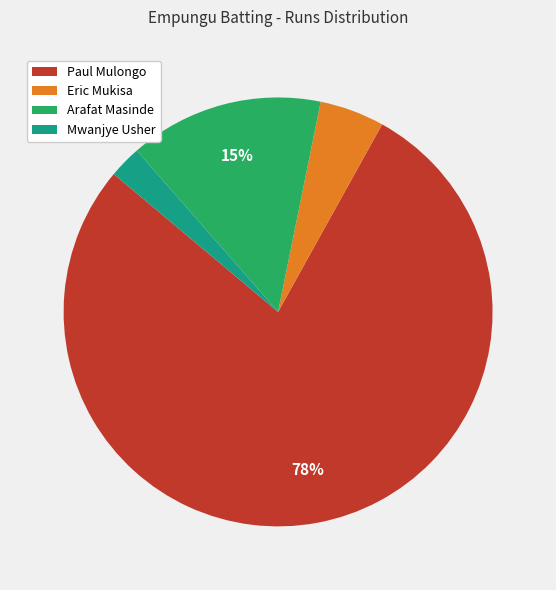

Does any single category account for the majority?

Yes